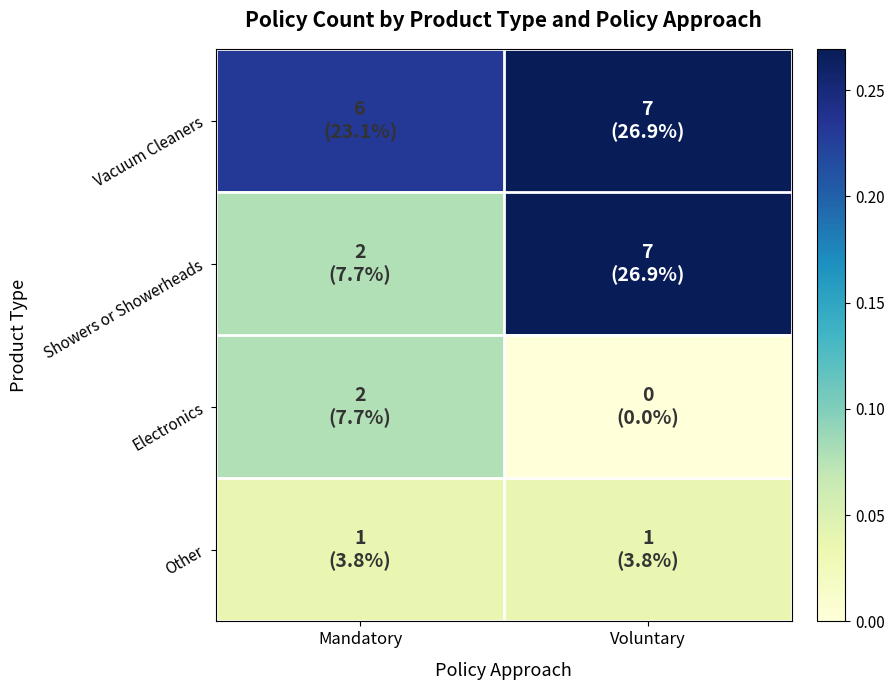

What is the difference between the highest and lowest values at Mandatory?

0.2